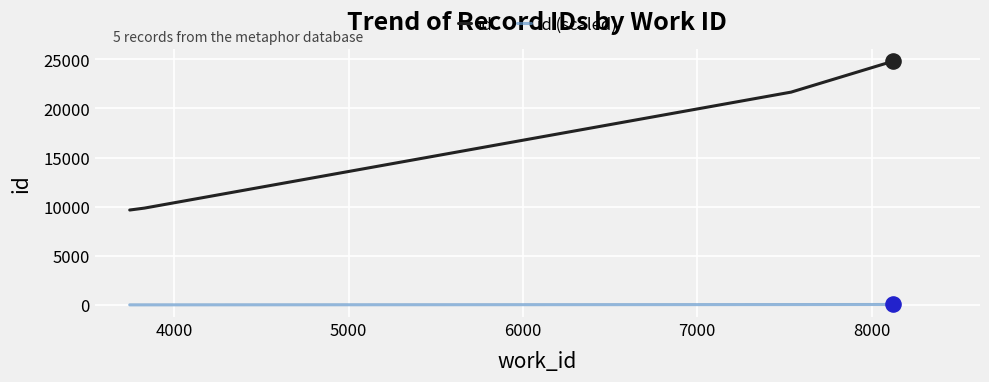

What are all the series names shown in the legend?

id, id (scaled)